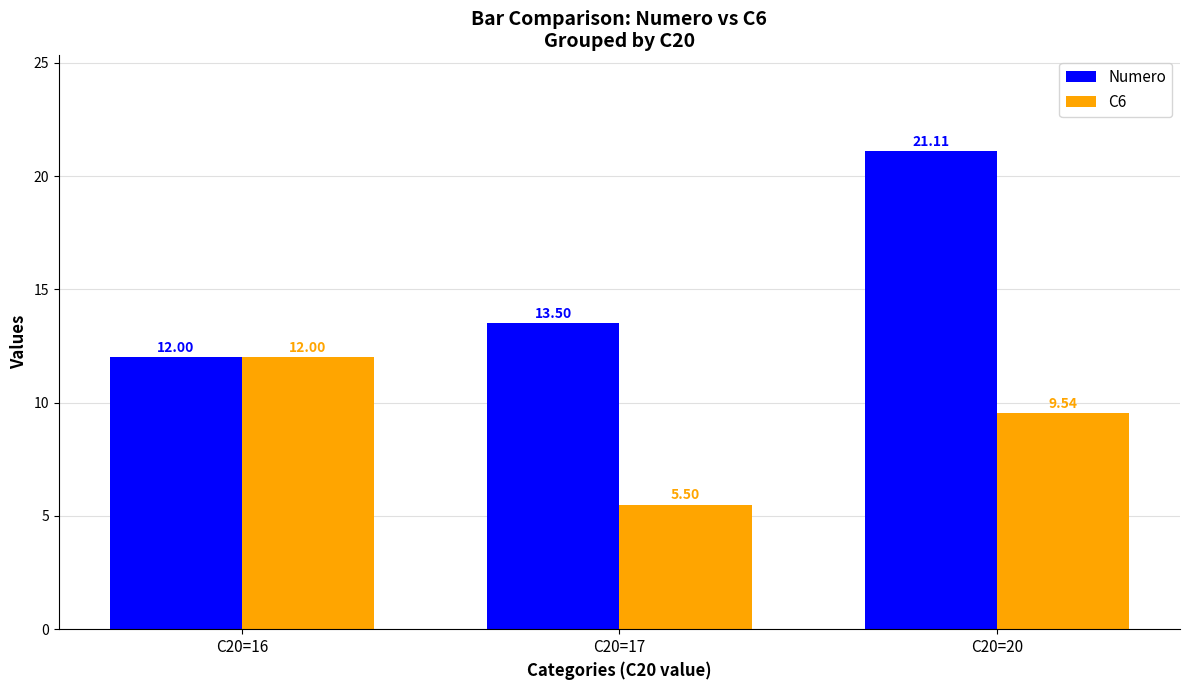

What is the average value of the C6 series?

9.0